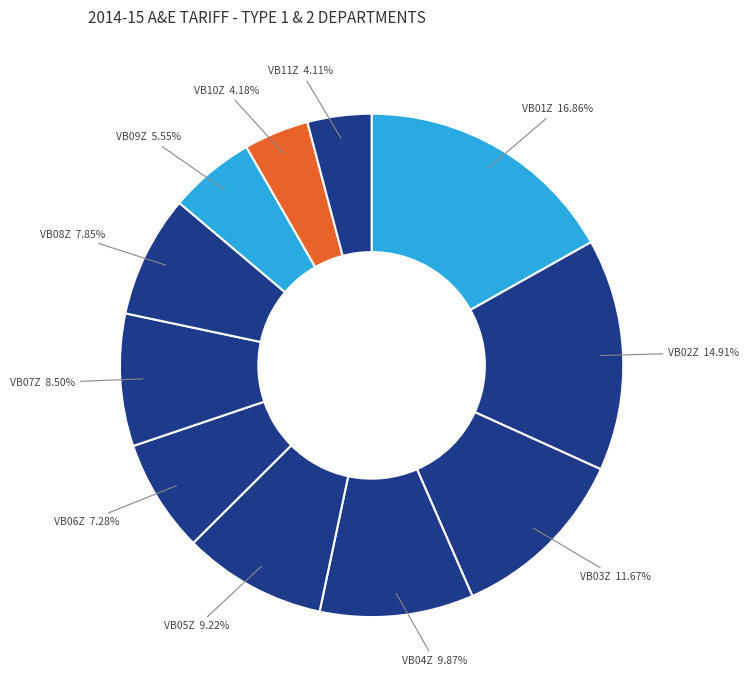

Is there any slice that represents more than half of the pie?

No